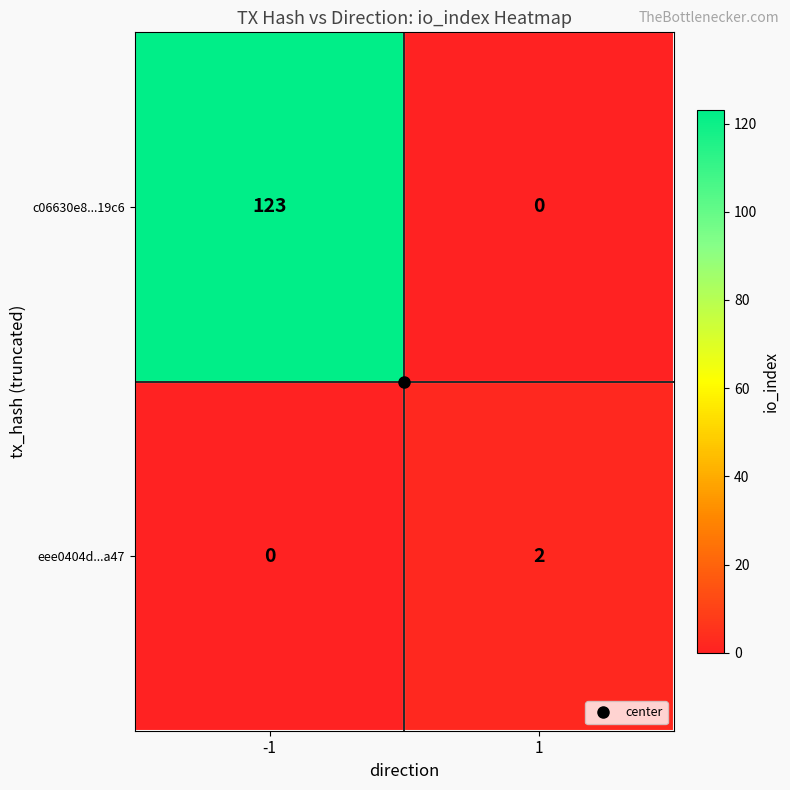

How many distinct data groups are displayed?

2